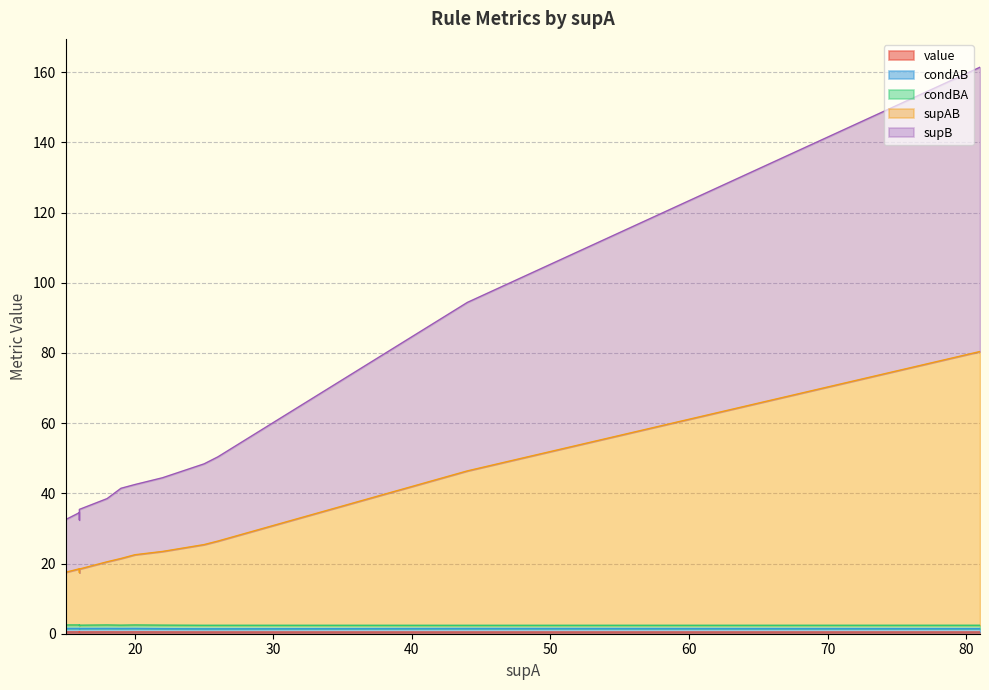

True or false: supB and condAB intersect in this chart.

False